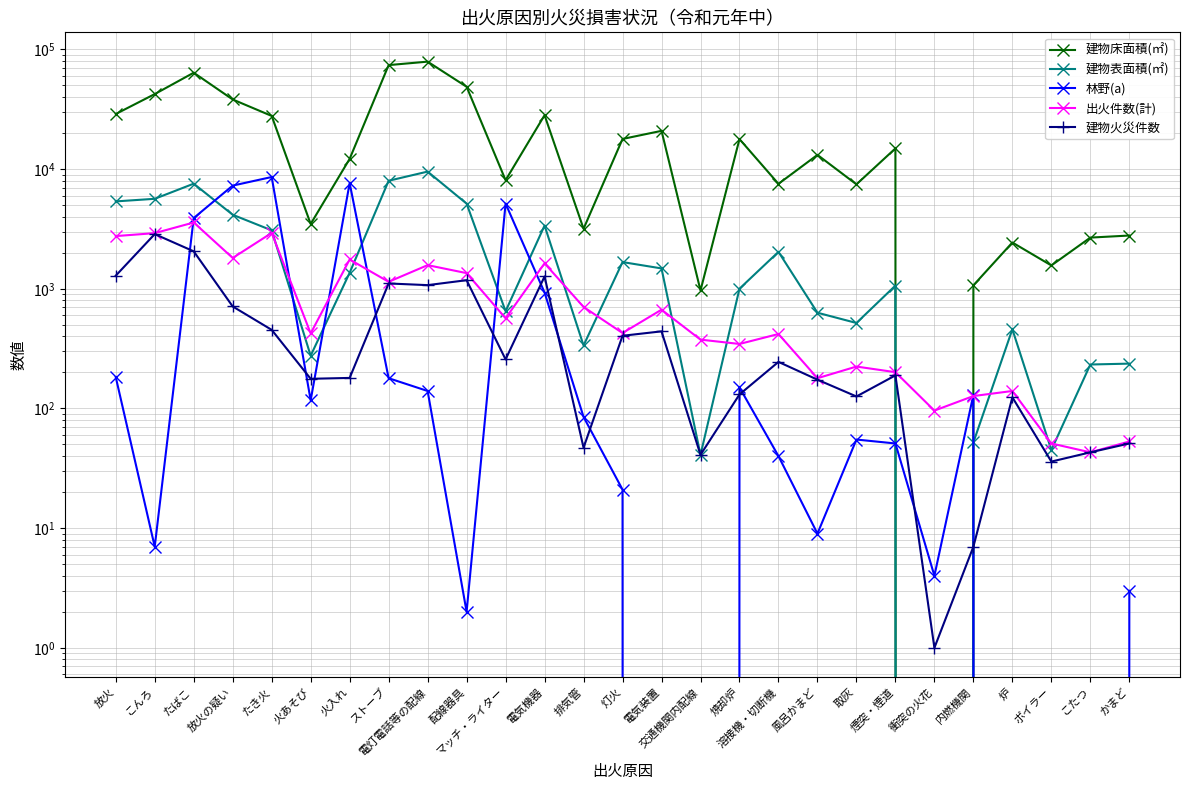

Rank the categories by 建物床面積(㎡) value from highest to lowest.

電灯電話等の配線, ストーブ, たばこ, 配線器具, こんろ, 放火の疑い, 放火, 電気機器, たき火, 電気装置, 灯火, 焼却炉, 煙突・煙道, 風呂かまど, 火入れ, マッチ・ライター, 溶接機・切断機, 取灰, 火あそび, 排気管, かまど, こたつ, 炉, ボイラー, 内燃機関, 交通機関内配線, 衝突の火花